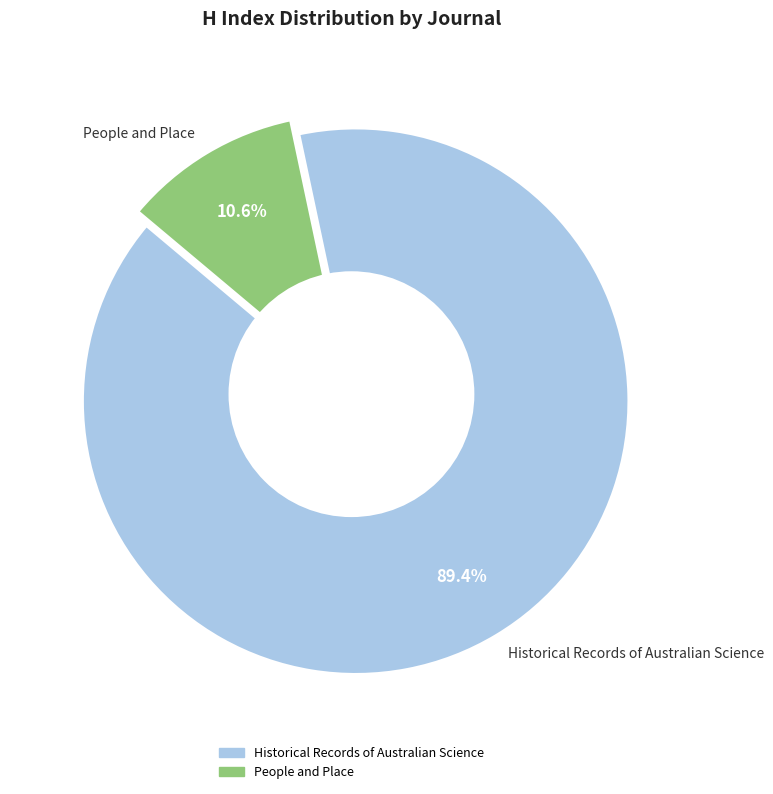

What is the largest slice in the pie chart?

Historical Records of Australian Science